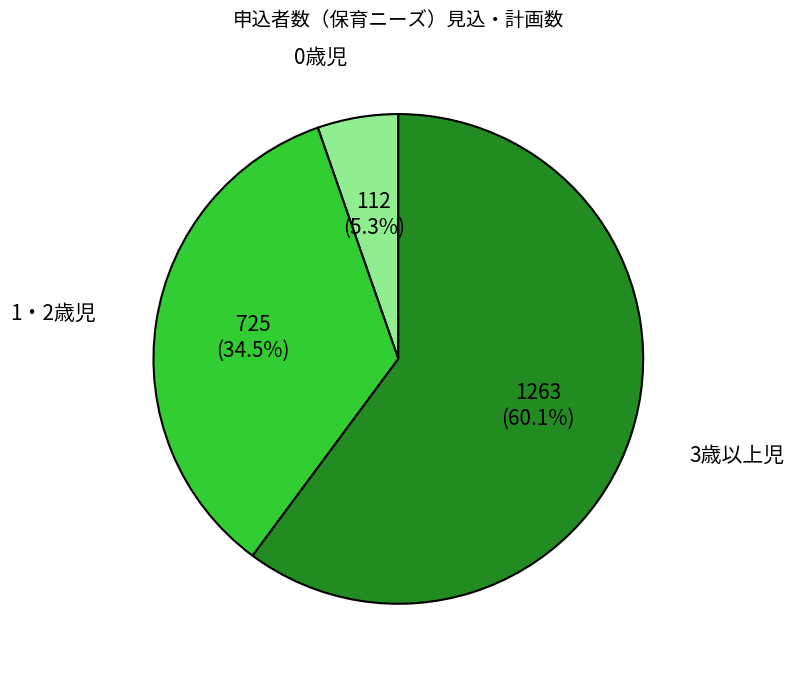

Is it true that 0歳児 is 5% of the pie?

True